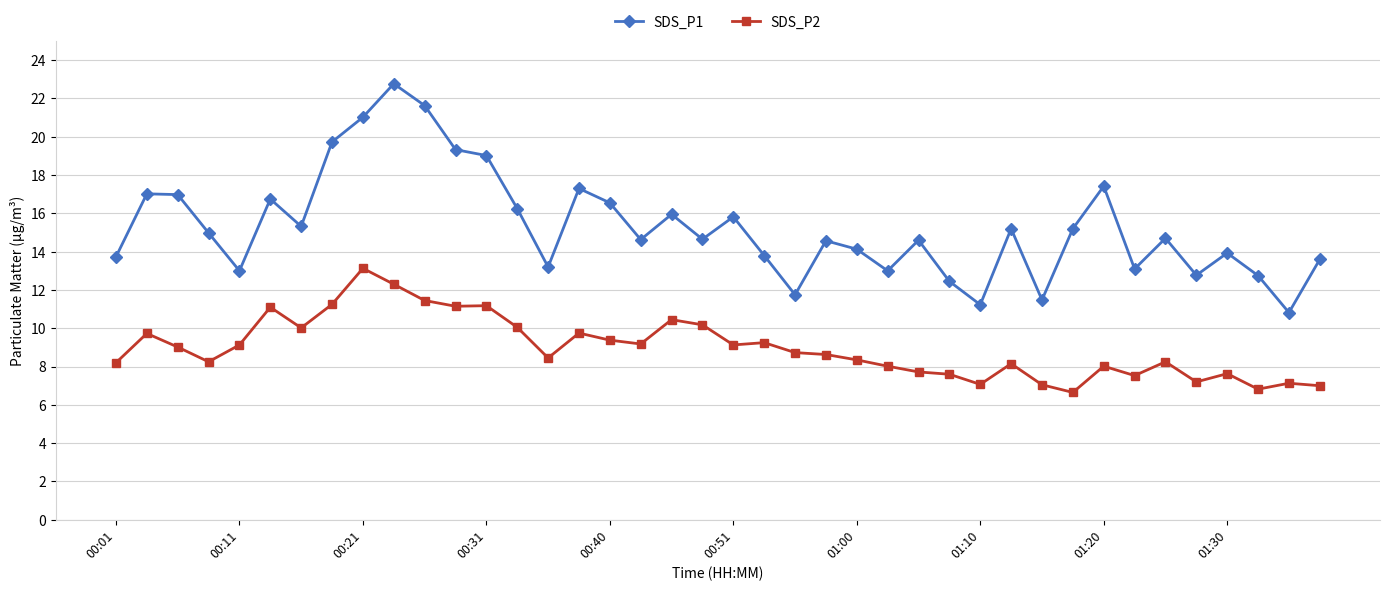

What is the highest value of the SDS_P2 series?

13.1